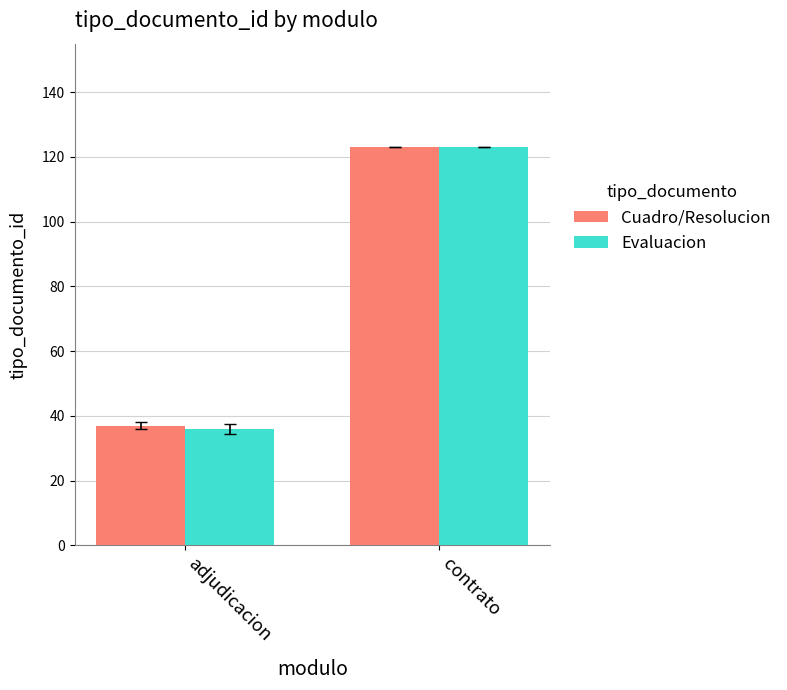

Count the Cuadro/Resolucion values in the range 37 to 123.

2